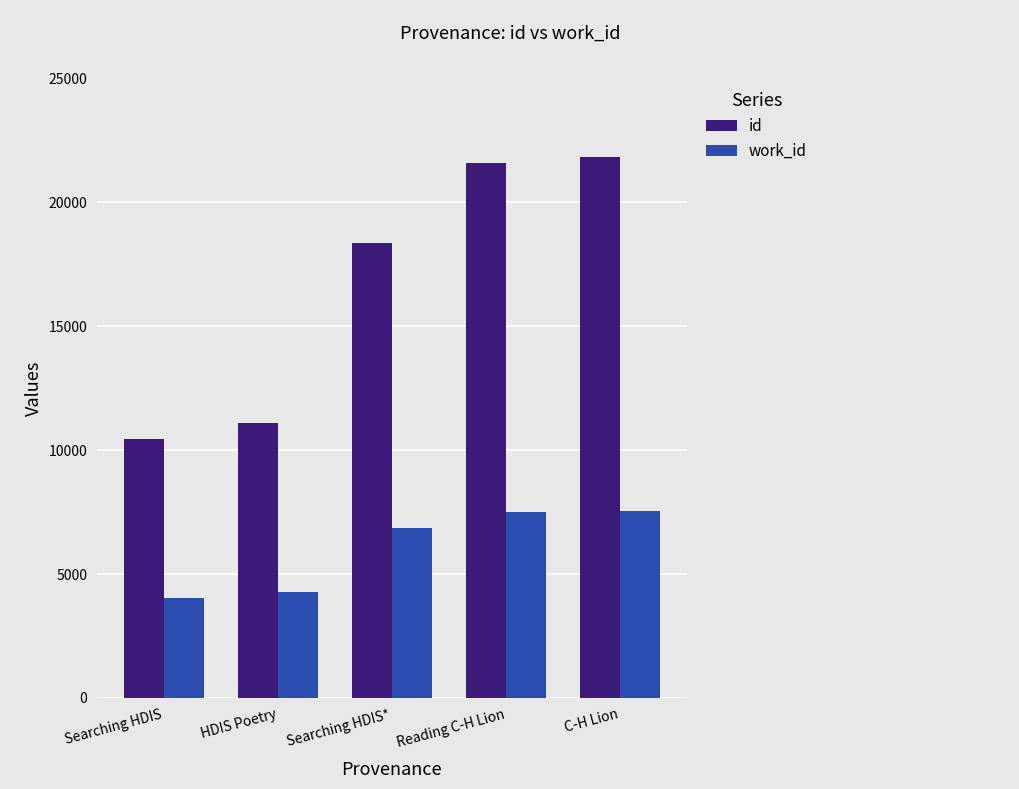

What is the label of the 3rd bar from the left?

Searching HDIS*